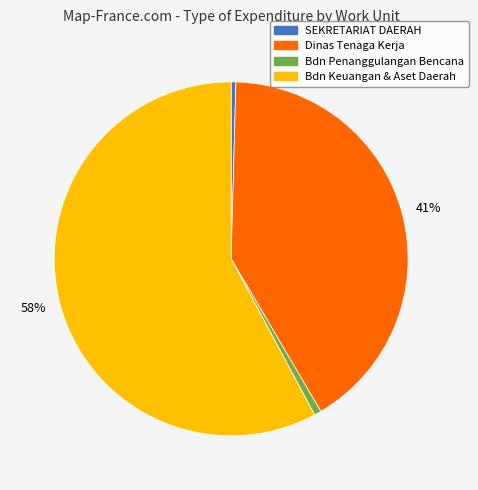

Does any single category account for the majority?

Yes